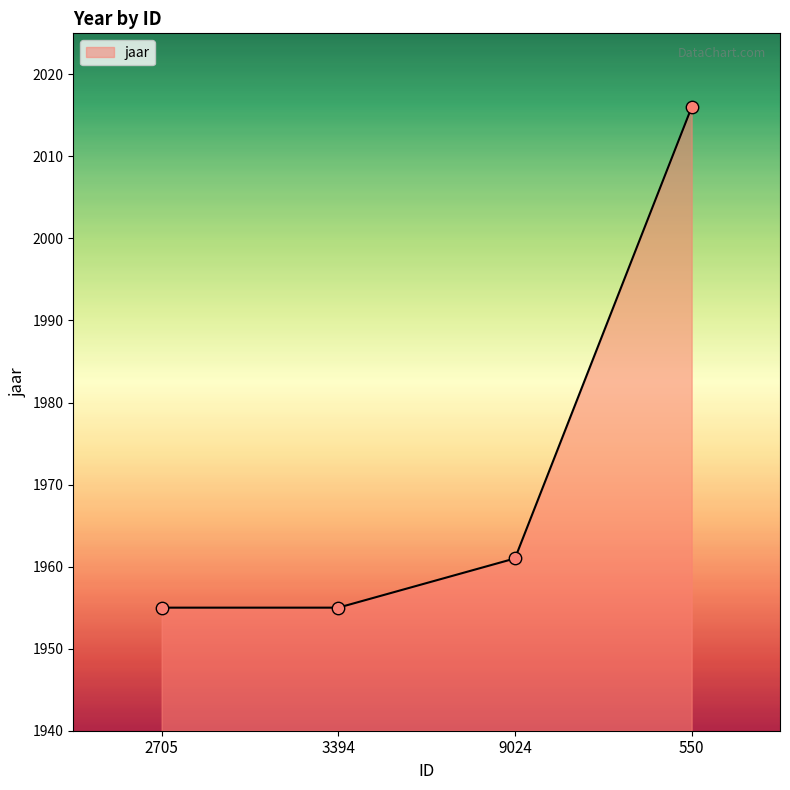

Between 550 and 2705, which is larger?

550